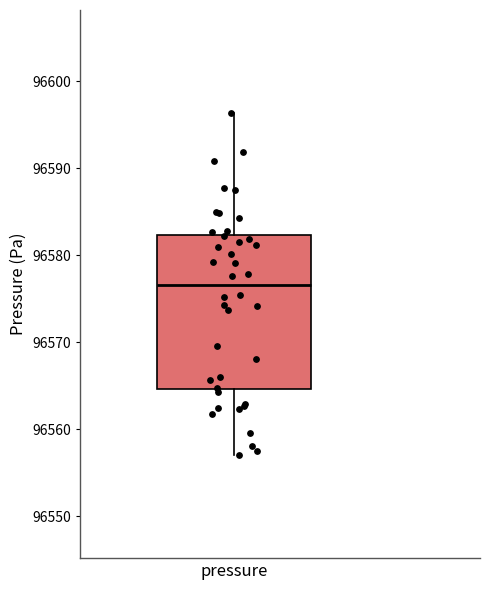

Where does the median line of the box for pressure sit on the y-axis? The values are not printed on the chart, so give them approximately, as read against the axis.

96577